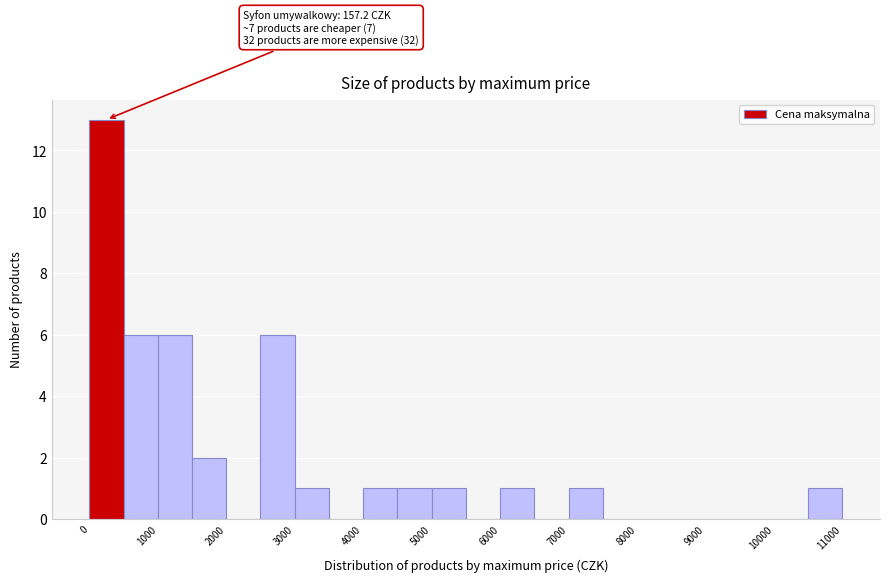

Which range on the x-axis has the tallest bar?

0 to 500